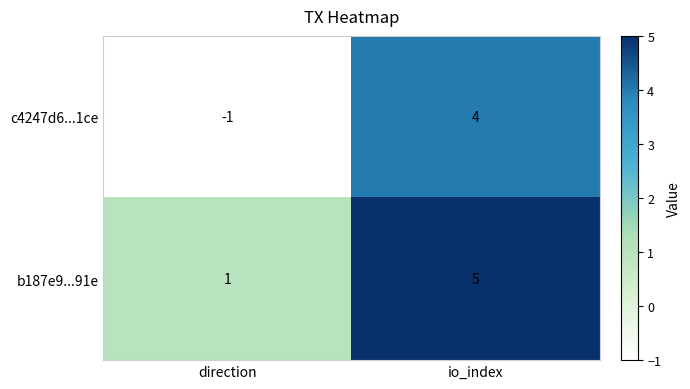

Is it true that b187e9...91e equals 1 at direction?

True